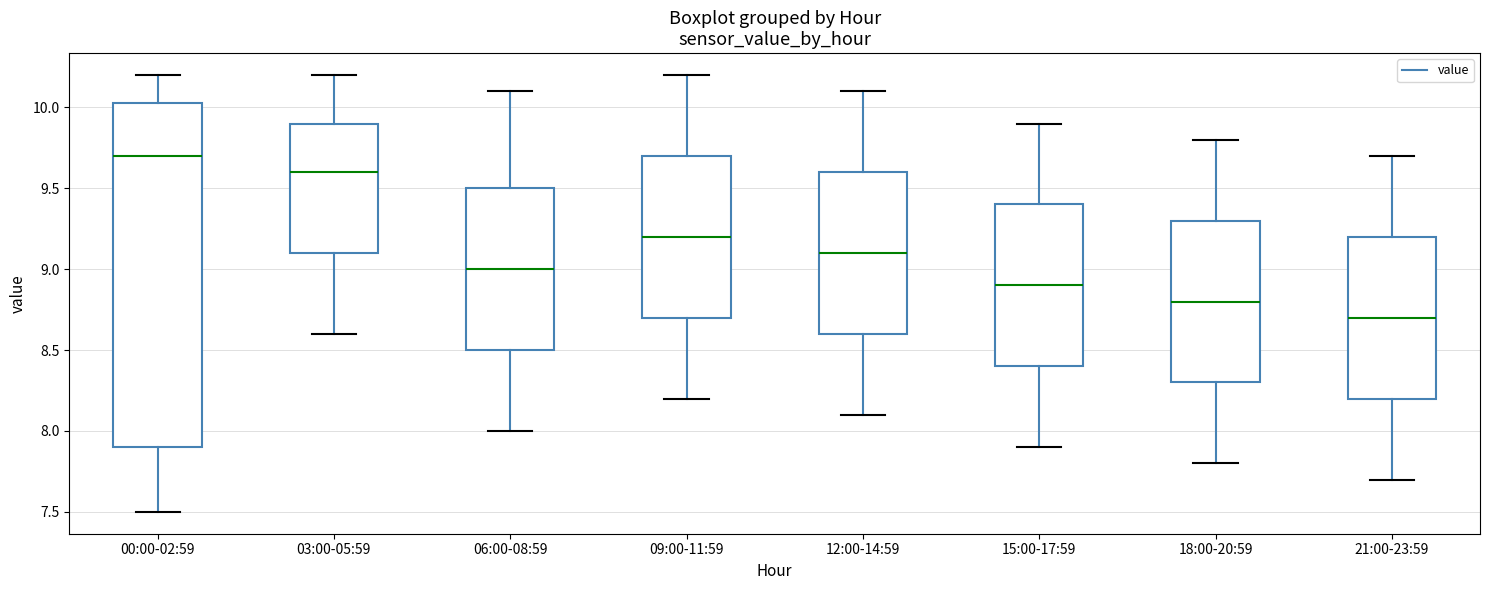

Which box is the tallest, from its lower edge to its upper edge?

00:00-02:59